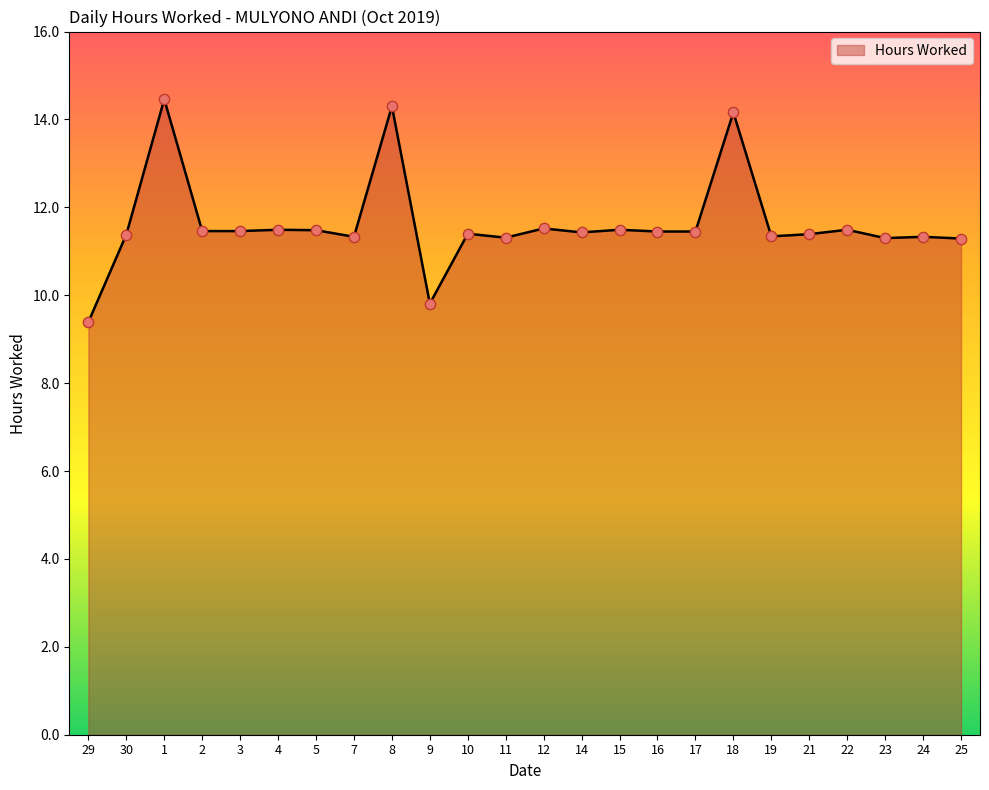

What is the ratio of the value at 29 to the value at 4?

0.8